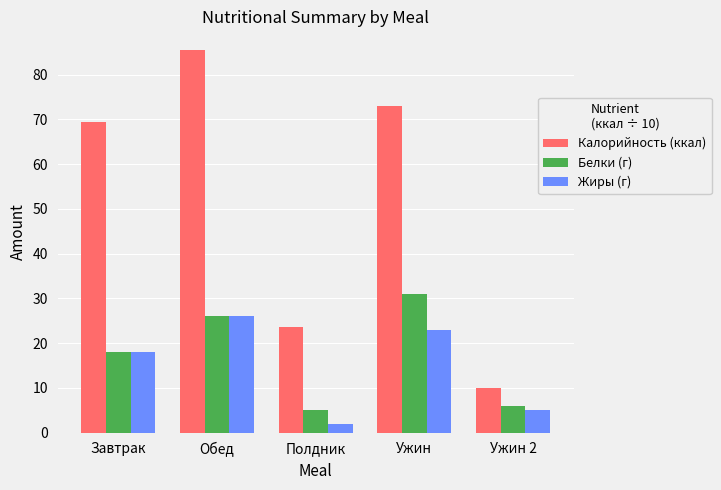

How many bars are there in total?

15